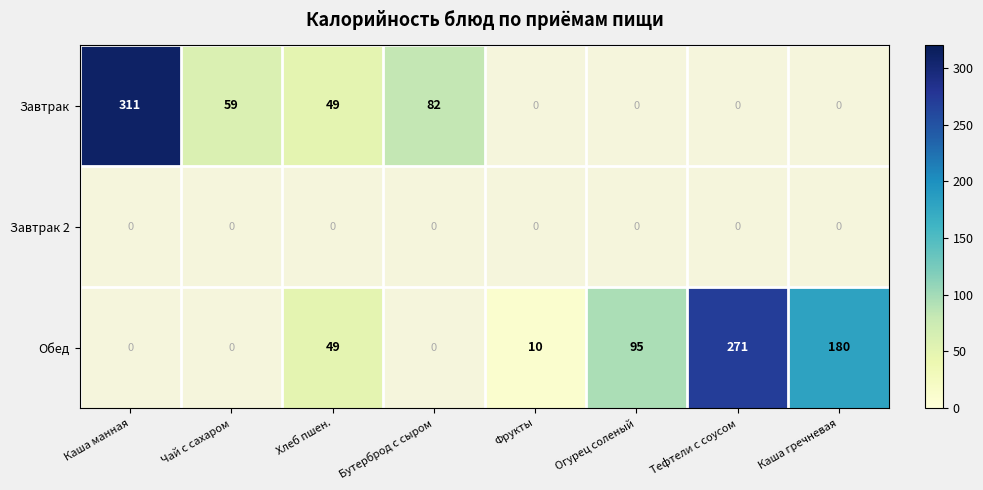

Which label corresponds to the smallest value in the chart?

Фрукты